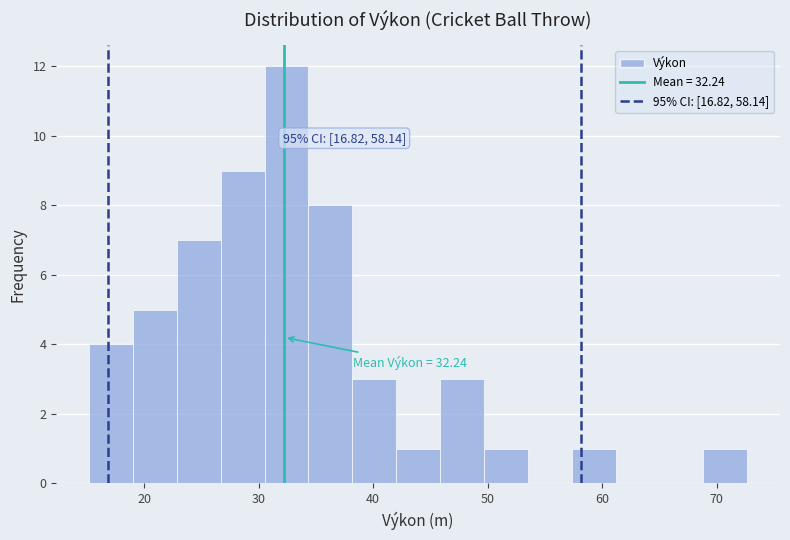

Read against the x-axis, roughly where is the centre of the tallest bar?

32